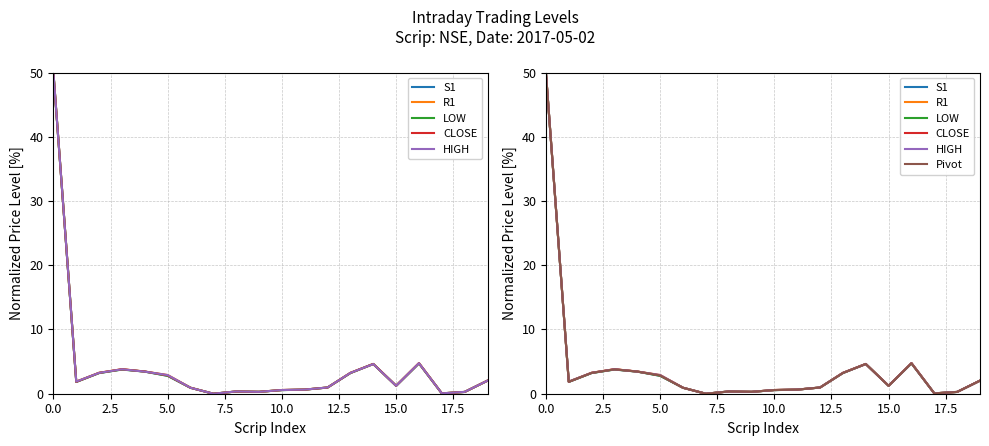

Which series has the widest spread of values?

S1